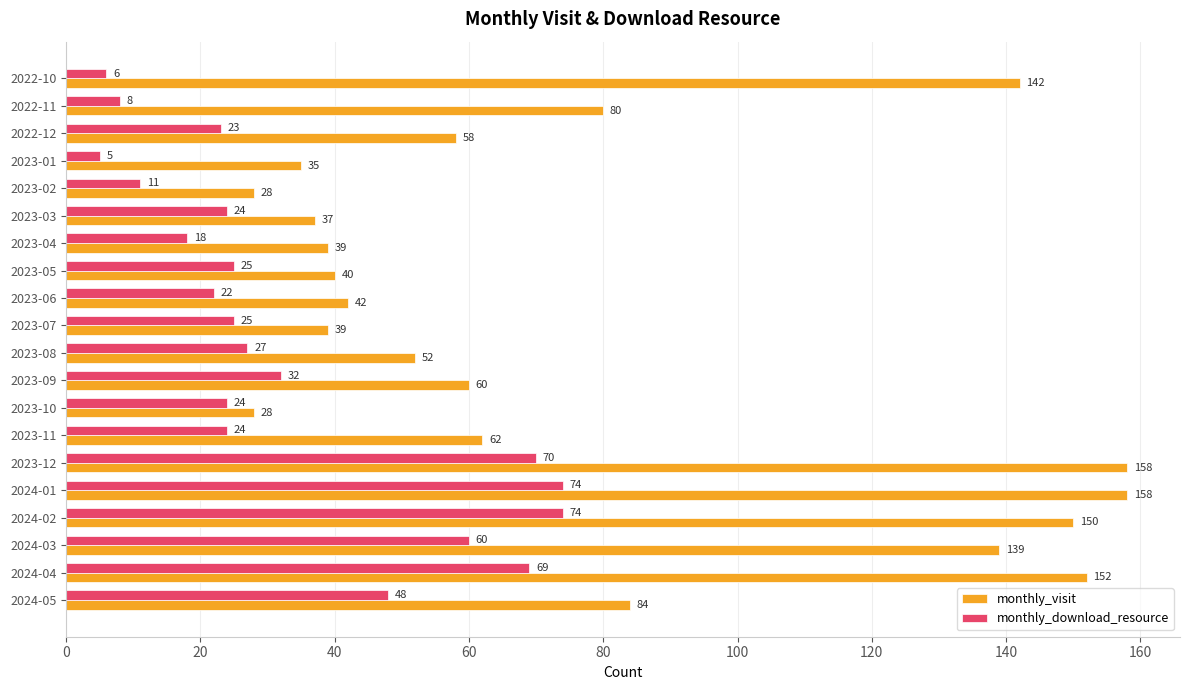

Rank the series by their maximum value, from highest to lowest.

monthly_visit, monthly_download_resource